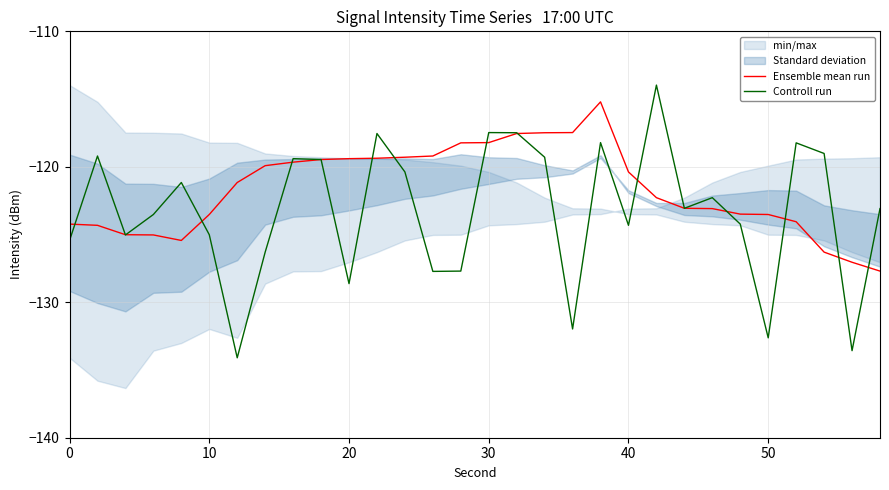

True or false: Controll run has more than 1 points higher than both neighbors.

True